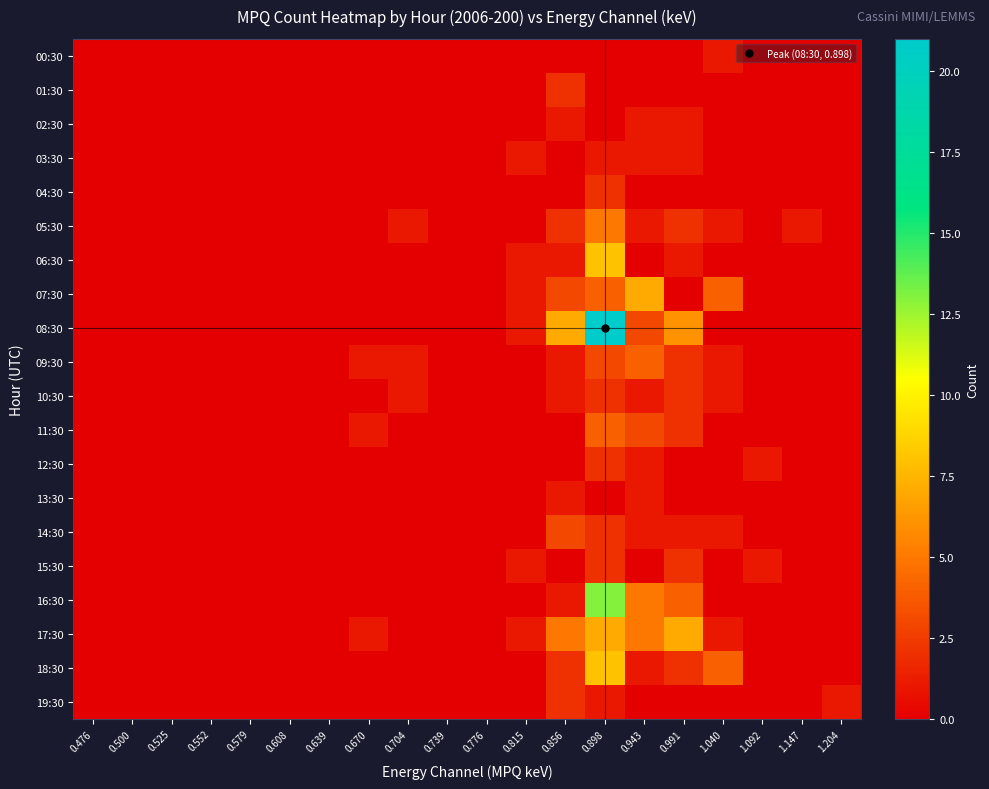

Rank the series at 0.608 from highest to lowest value.

00:30, 01:30, 02:30, 03:30, 04:30, 05:30, 06:30, 07:30, 08:30, 09:30, 10:30, 11:30, 12:30, 13:30, 14:30, 15:30, 16:30, 17:30, 18:30, 19:30